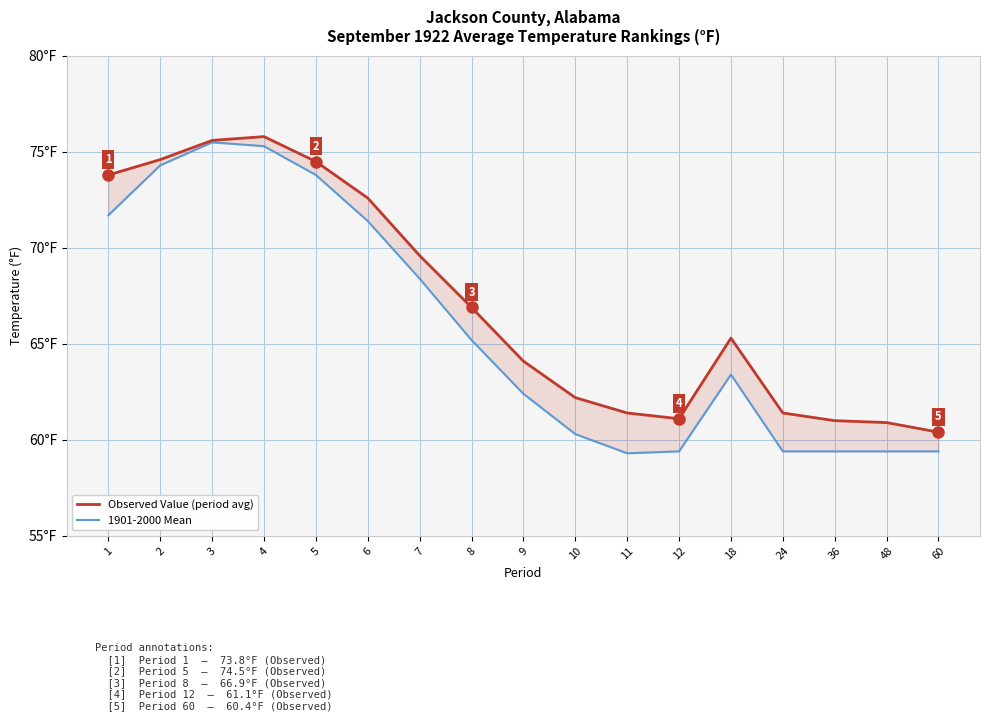

How many values in the 1901-2000 Mean series exceed 63?

9